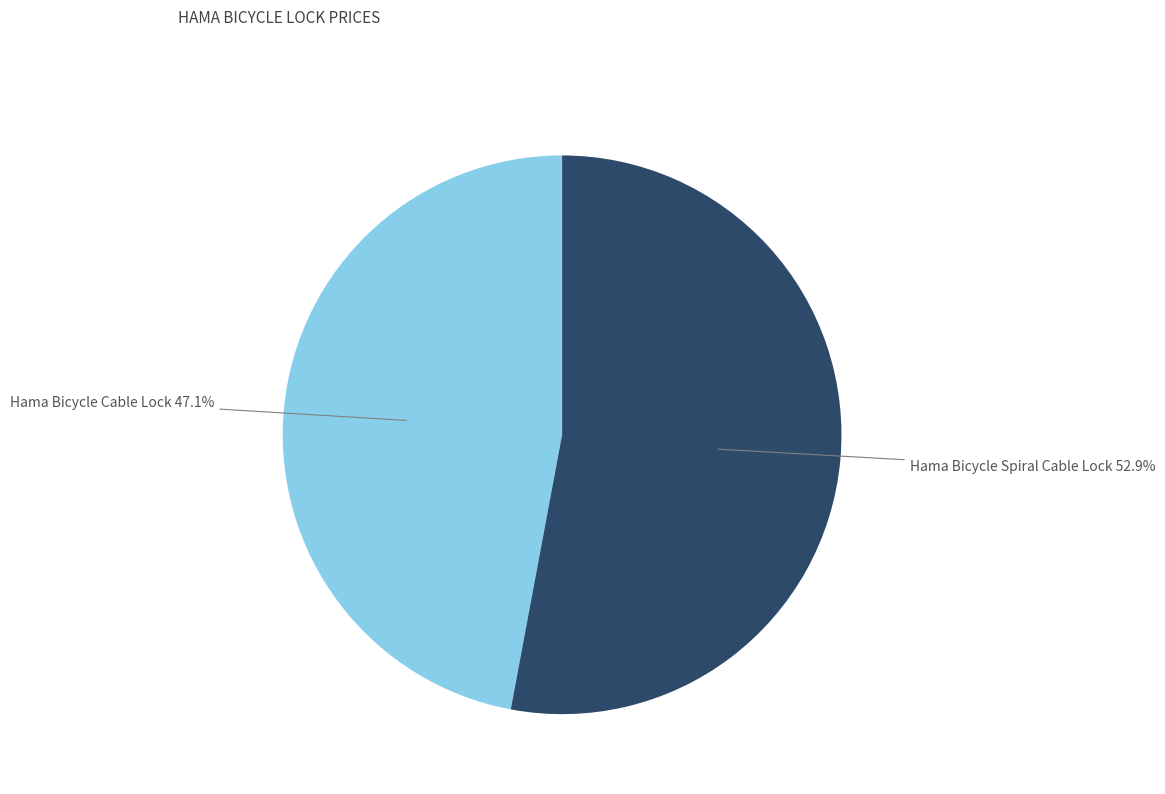

Does any single category account for the majority?

Yes